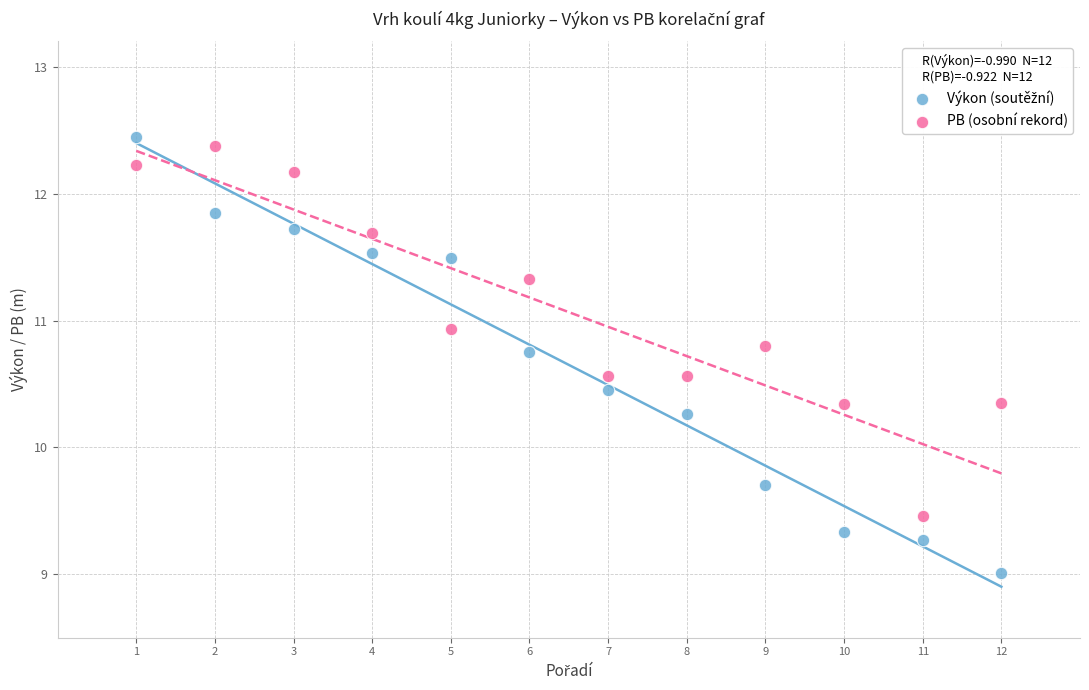

Across all data points, what is the range of Y values (max minus min)?

3.4